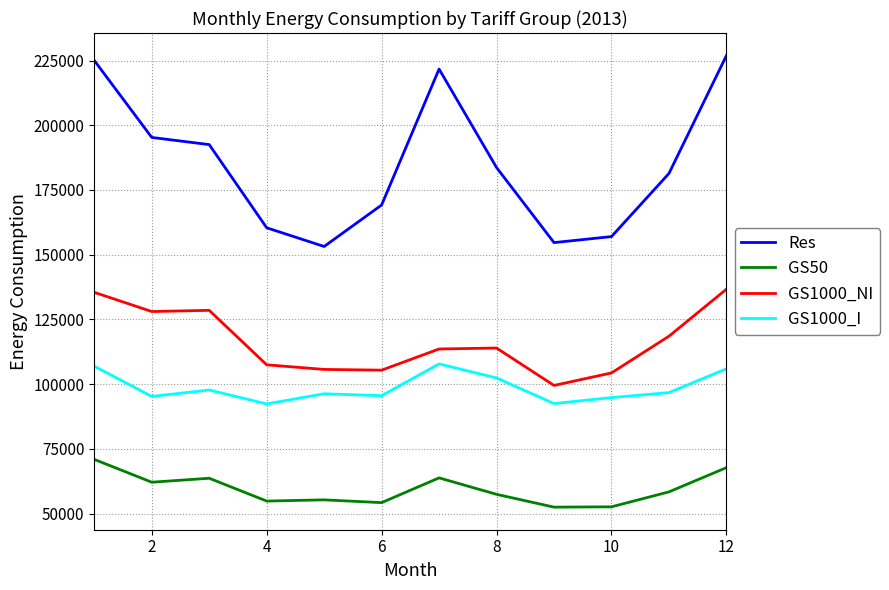

Rank the series by their maximum value, from highest to lowest.

Res, GS1000_NI, GS1000_I, GS50